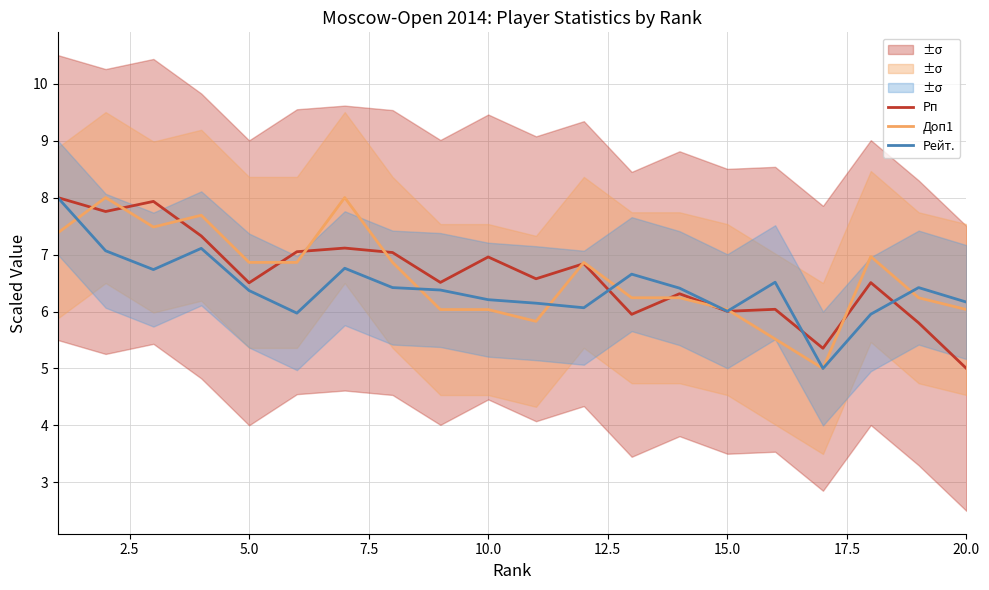

How many interior local peaks does the Рп series have?

7